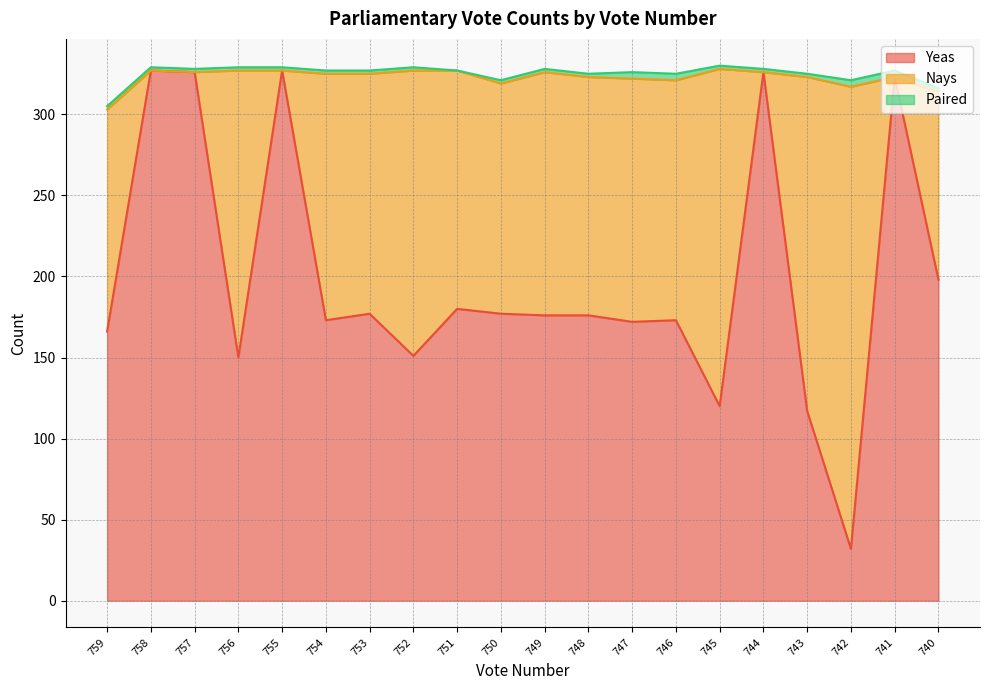

What is the difference between the maximum and minimum values in the Yeas series?

295